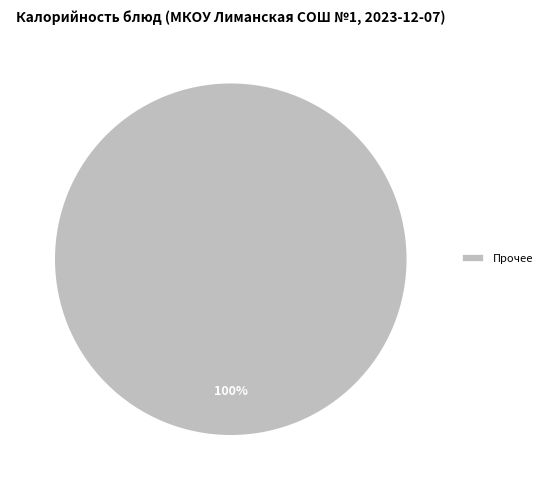

Is there a majority slice in this chart?

Yes